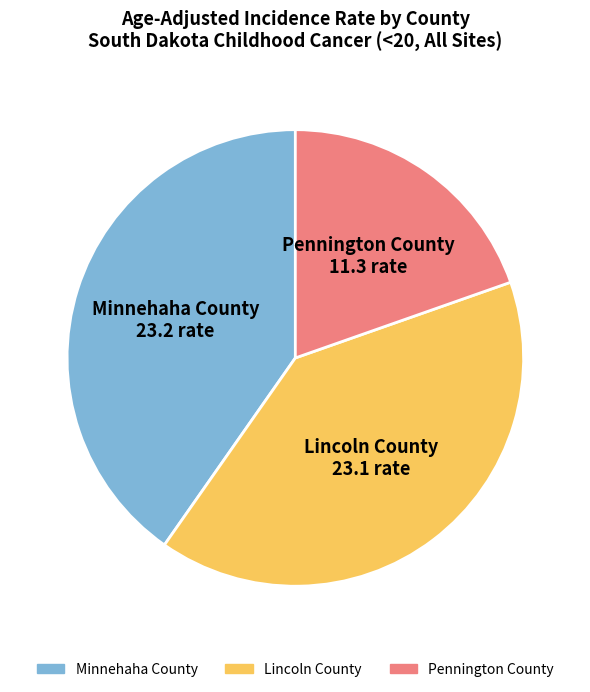

Is there a majority slice in this chart?

No